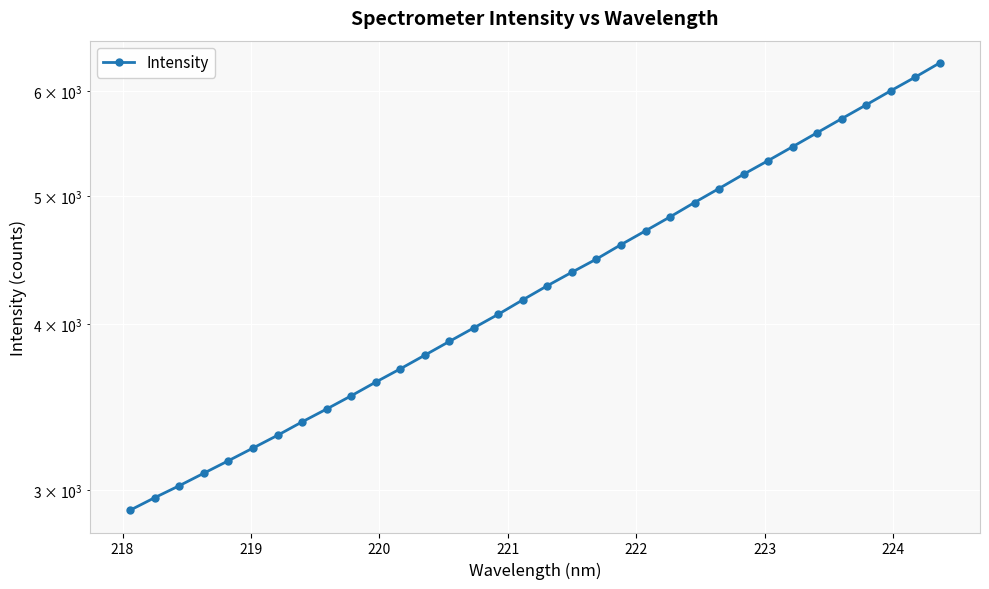

Reading left to right, what are all the values shown in this chart?

2895.6	2959.3	3021.5	3088.0	3155.7	3225.9	3298.2	3376.2	3452.6	3532.8	3618.1	3702.6	3791.6	3883.5	3976.4	4071.8	4175.5	4279.2	4380.7	4482.2	4595.8	4707.7	4823.3	4945.7	5067.6	5194.7	5319.2	5449.5	5583.9	5721.4	5860.8	6005.7	6150.3	6304.3